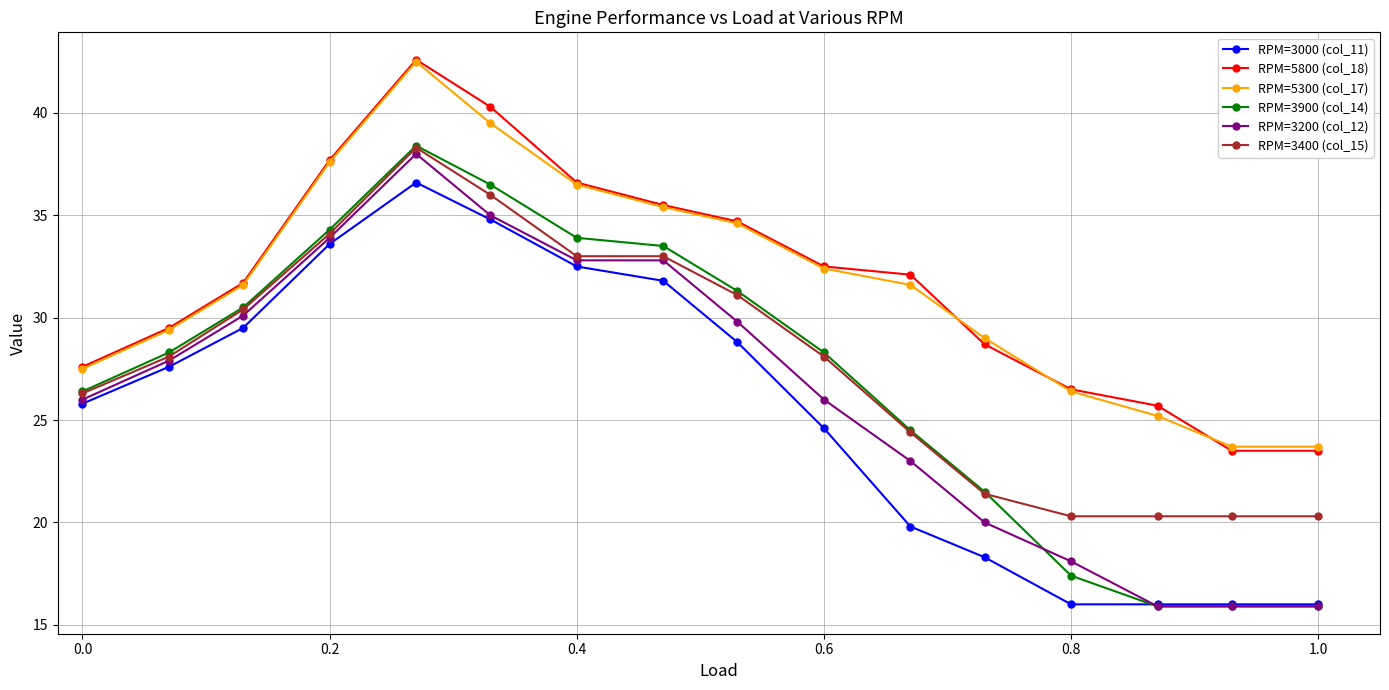

How many values in the RPM=5800 (col_18) series are below 32?

8